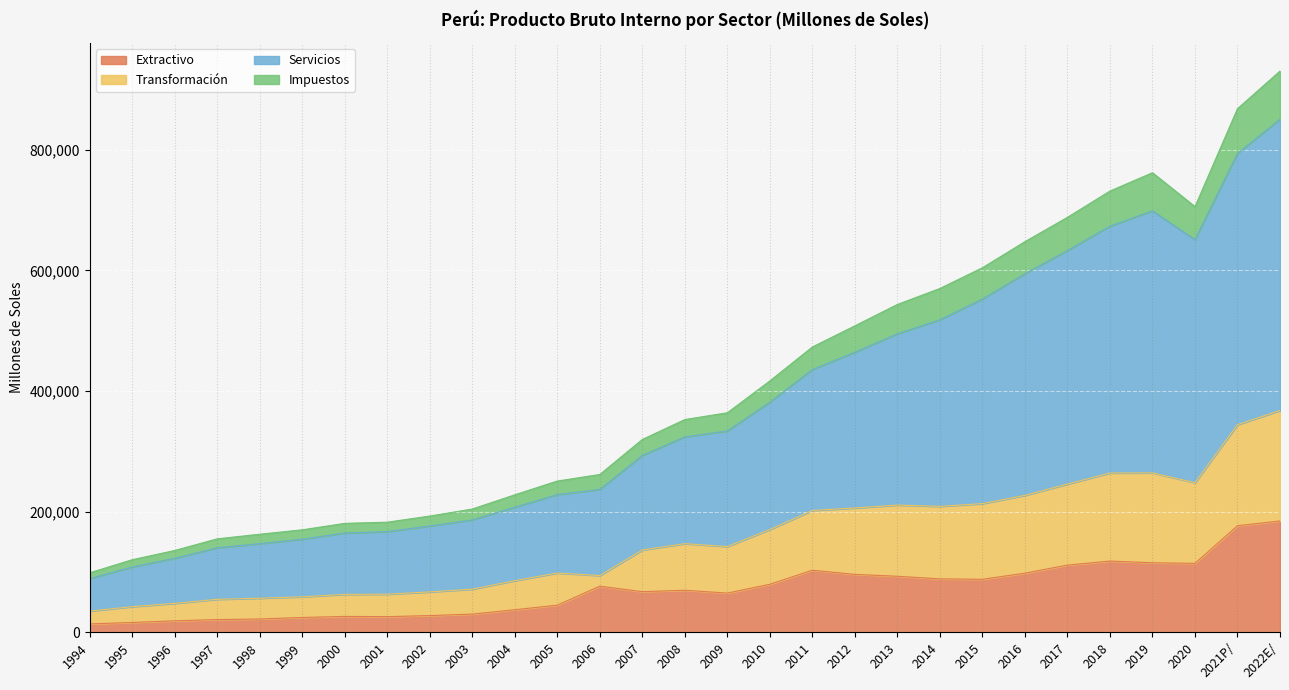

The value of Extractivo at 2021P/ is 176674. True or false?

True